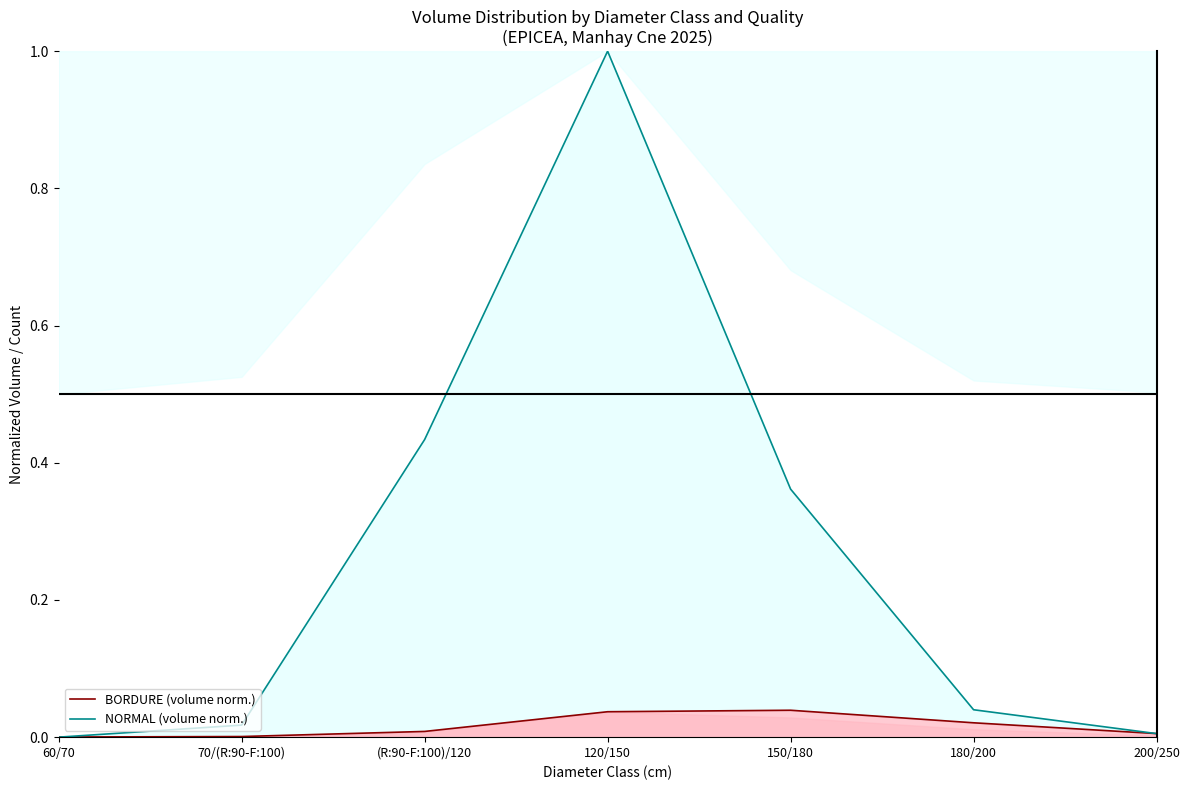

At which category is the sum across all series the highest?

120/150